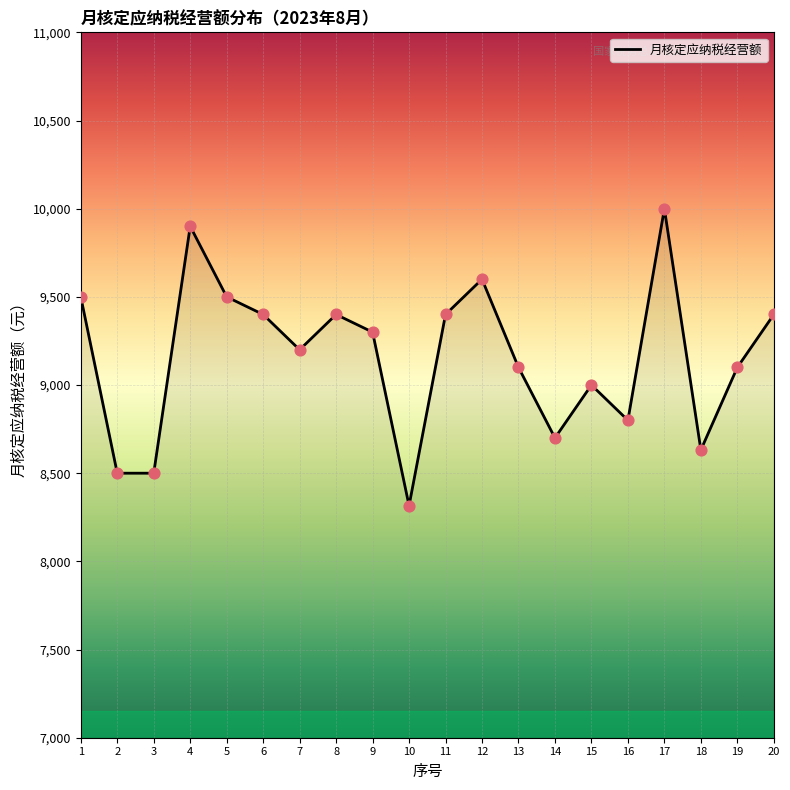

What is the change in value from 4 to 10?

-1584.2